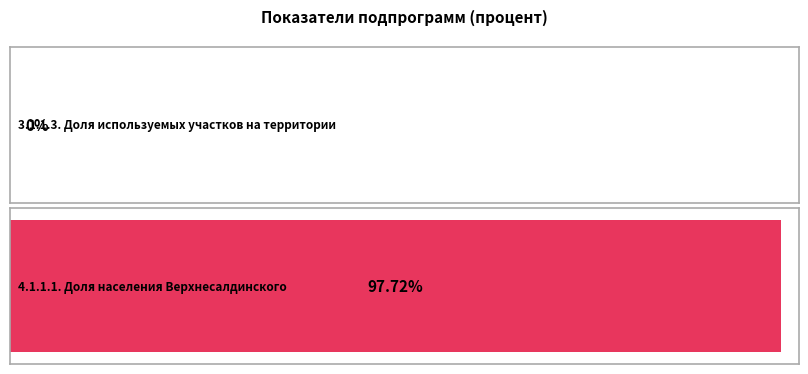

What is the greatest value displayed?

97.7